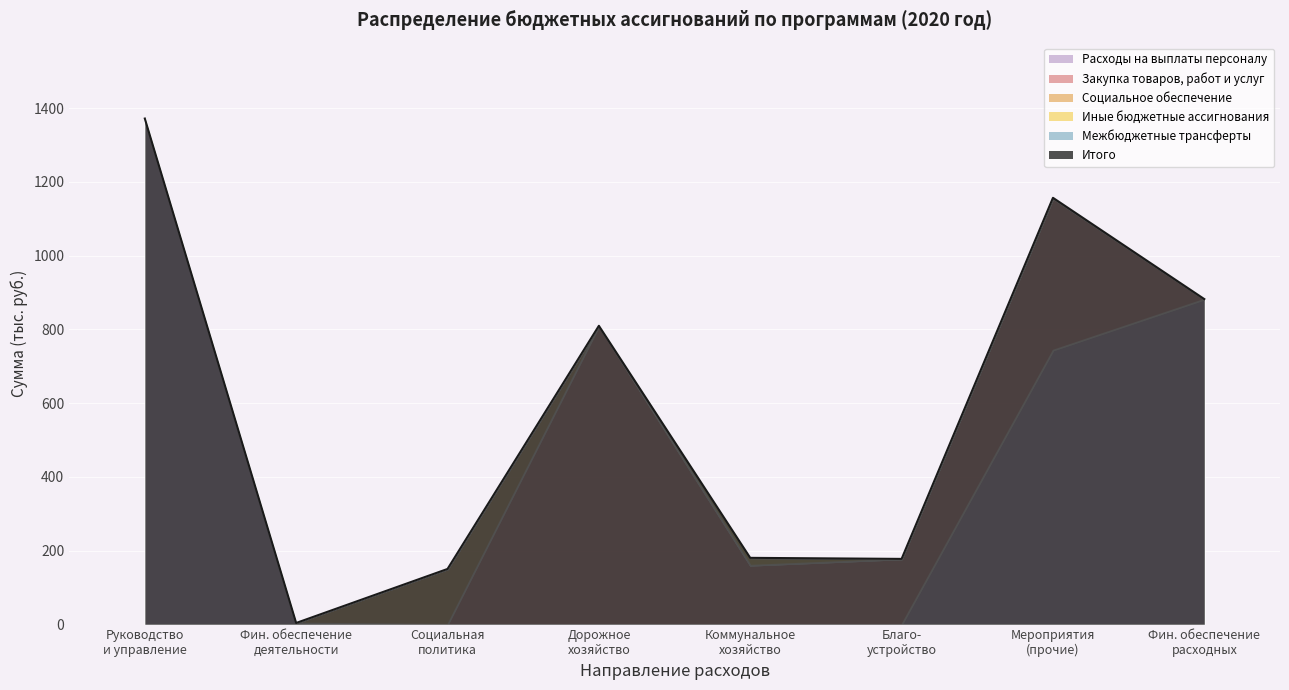

What position from the left is Поддержка коммунального хозяйства?

5